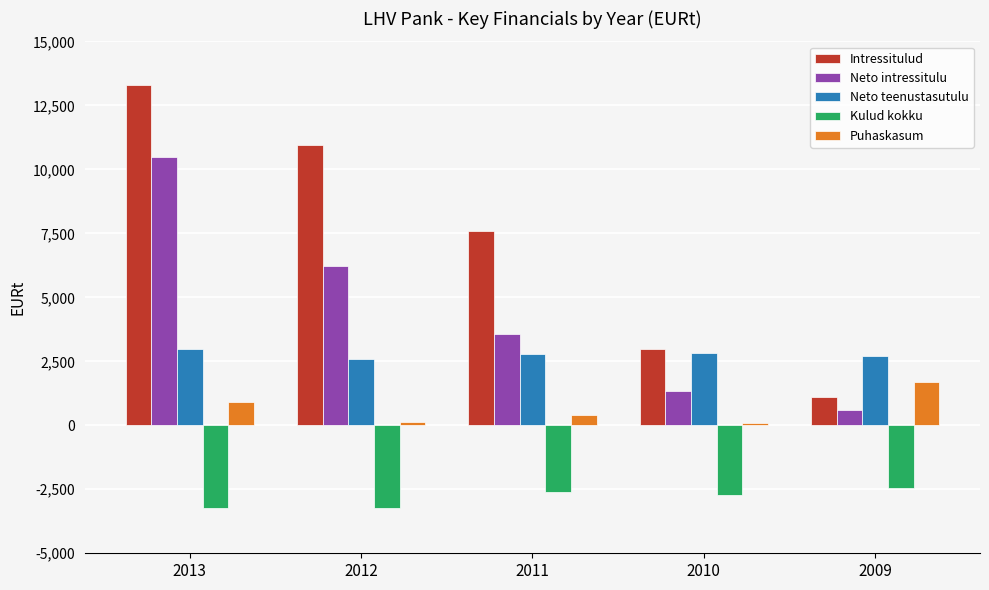

Rank the series by their maximum value, from lowest to highest.

Kulud kokku, Puhaskasum, Neto teenustasutulu, Neto intressitulu, Intressitulud